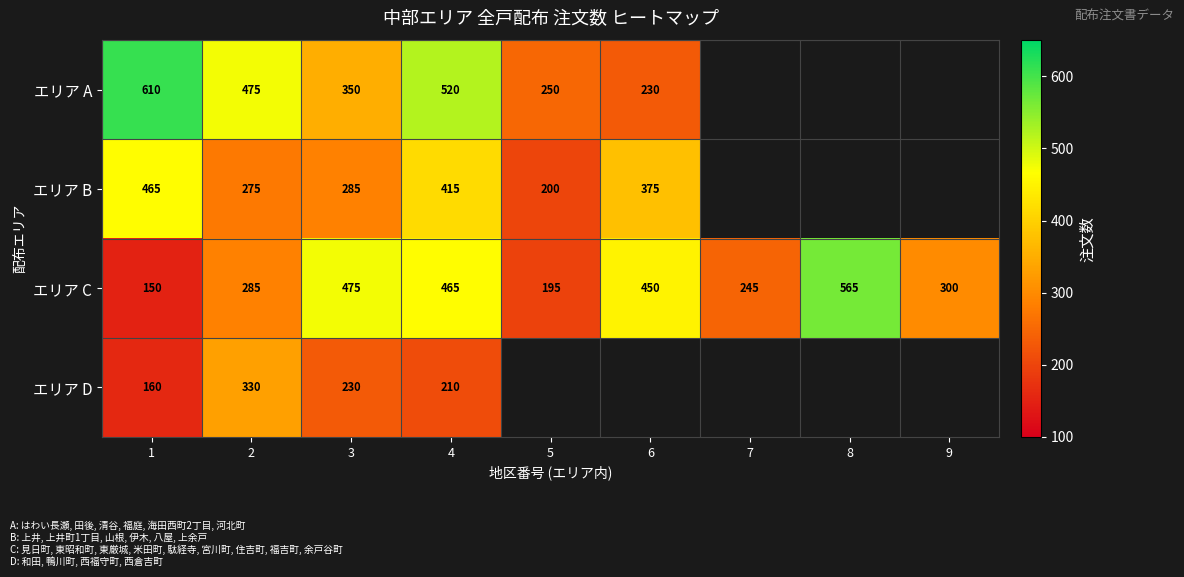

At 3, list the series in order from largest to smallest.

エリア C, エリア A, エリア B, エリア D